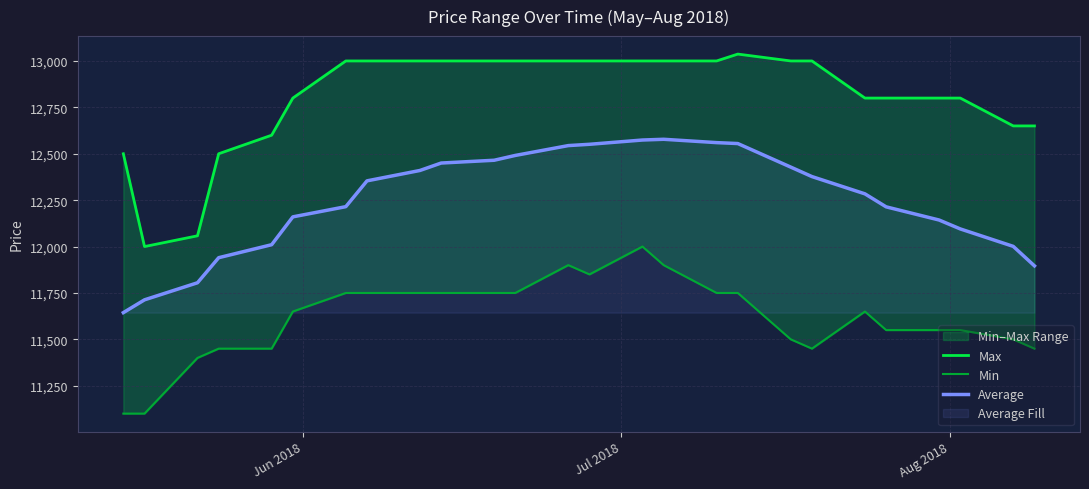

What is the maximum value for Average?

12578